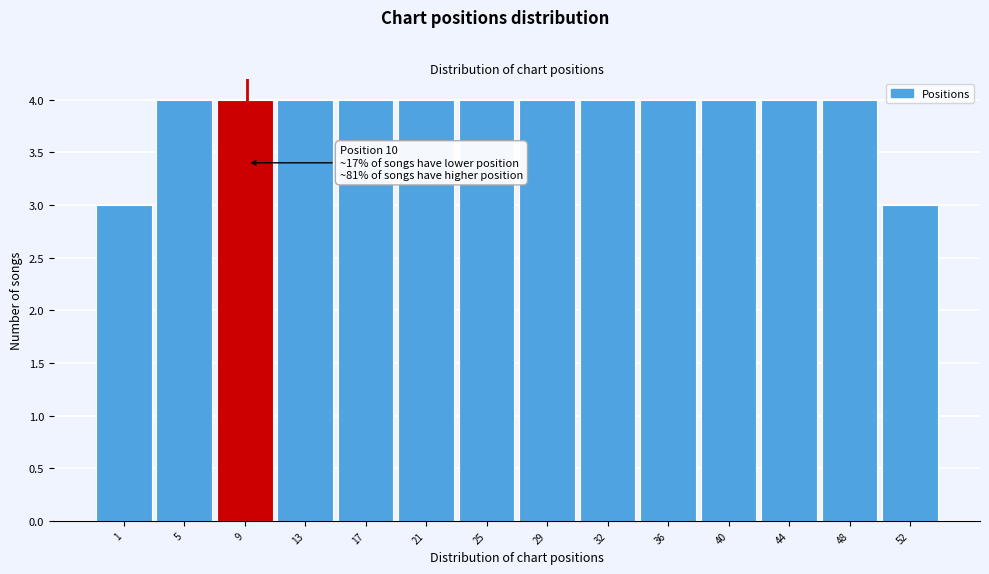

Reading left to right, what are all the values shown in this chart?

3	4	4	4	4	4	4	4	4	4	4	4	4	3